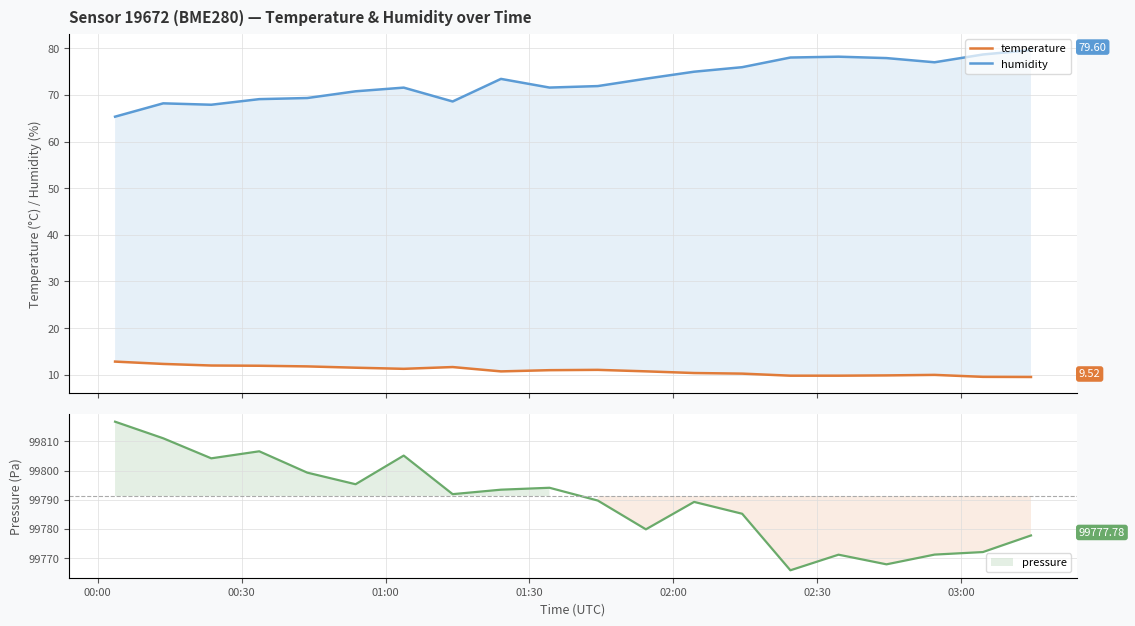

What is the difference between the maximum and minimum values in the temperature series?

3.3